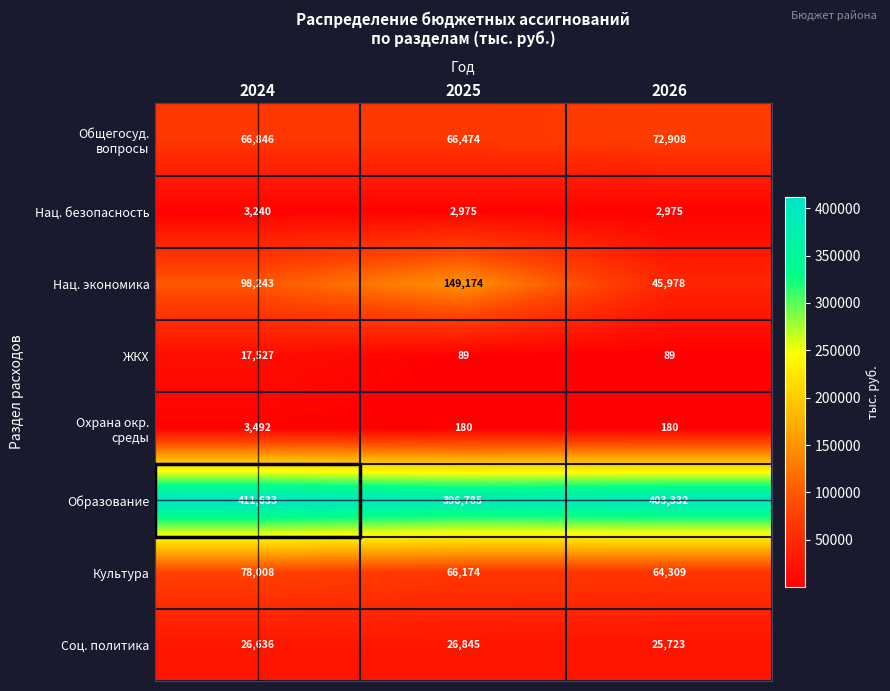

What is the approximate value of Культура at 2024, to the nearest 50?

78000